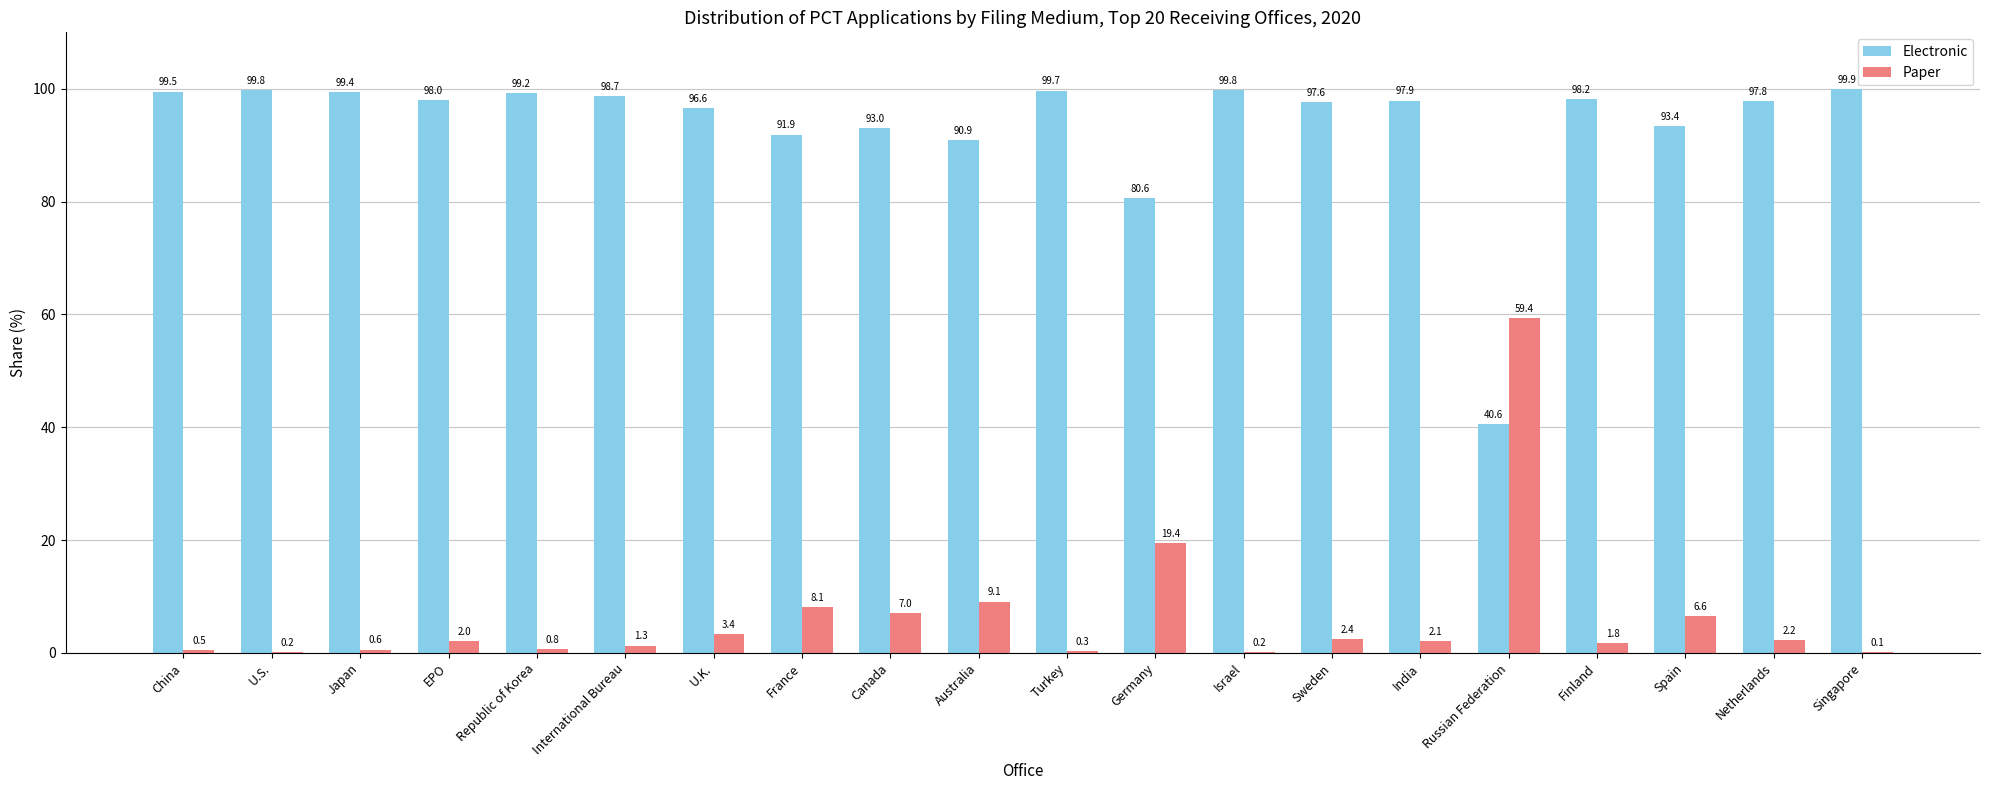

At which label is Electronic closest to 70?

Germany